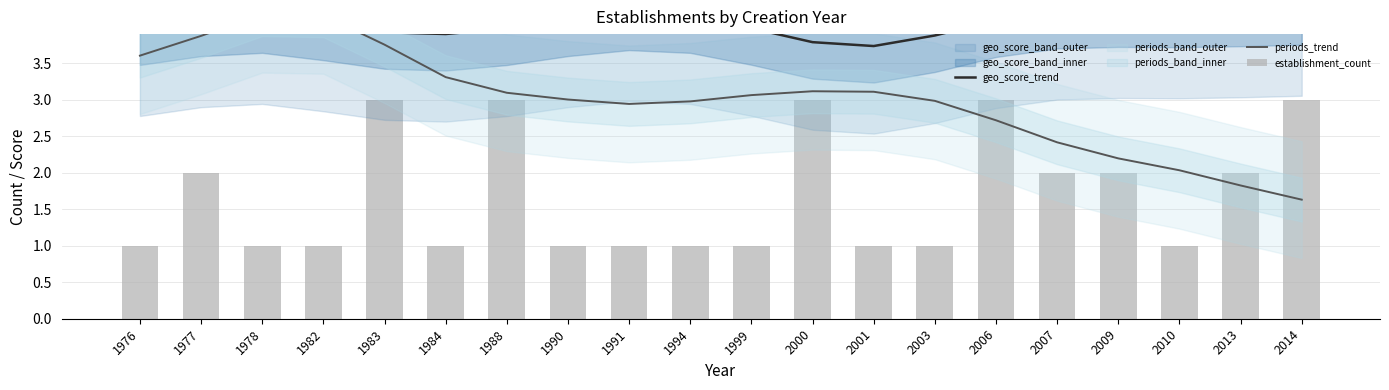

What is the difference between the establishment_count values at 2014 and 1977?

1.0